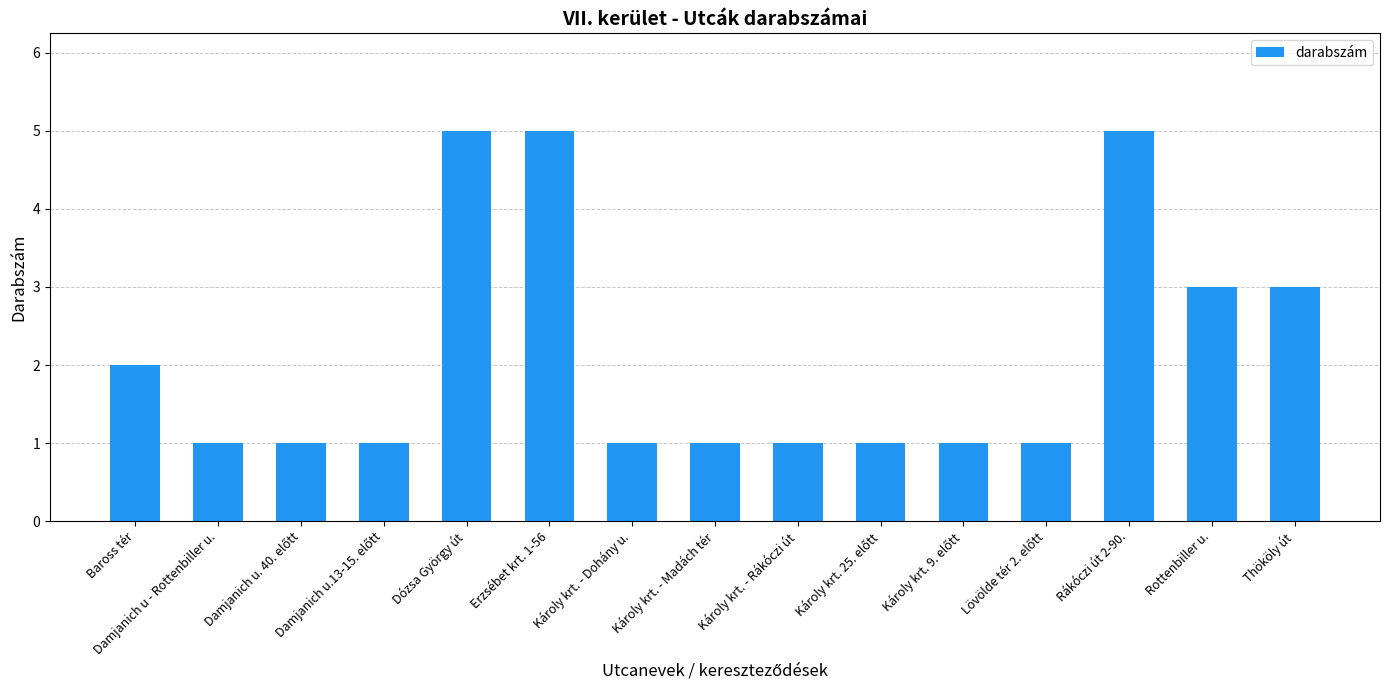

What position from the right is Rottenbiller u.?

2